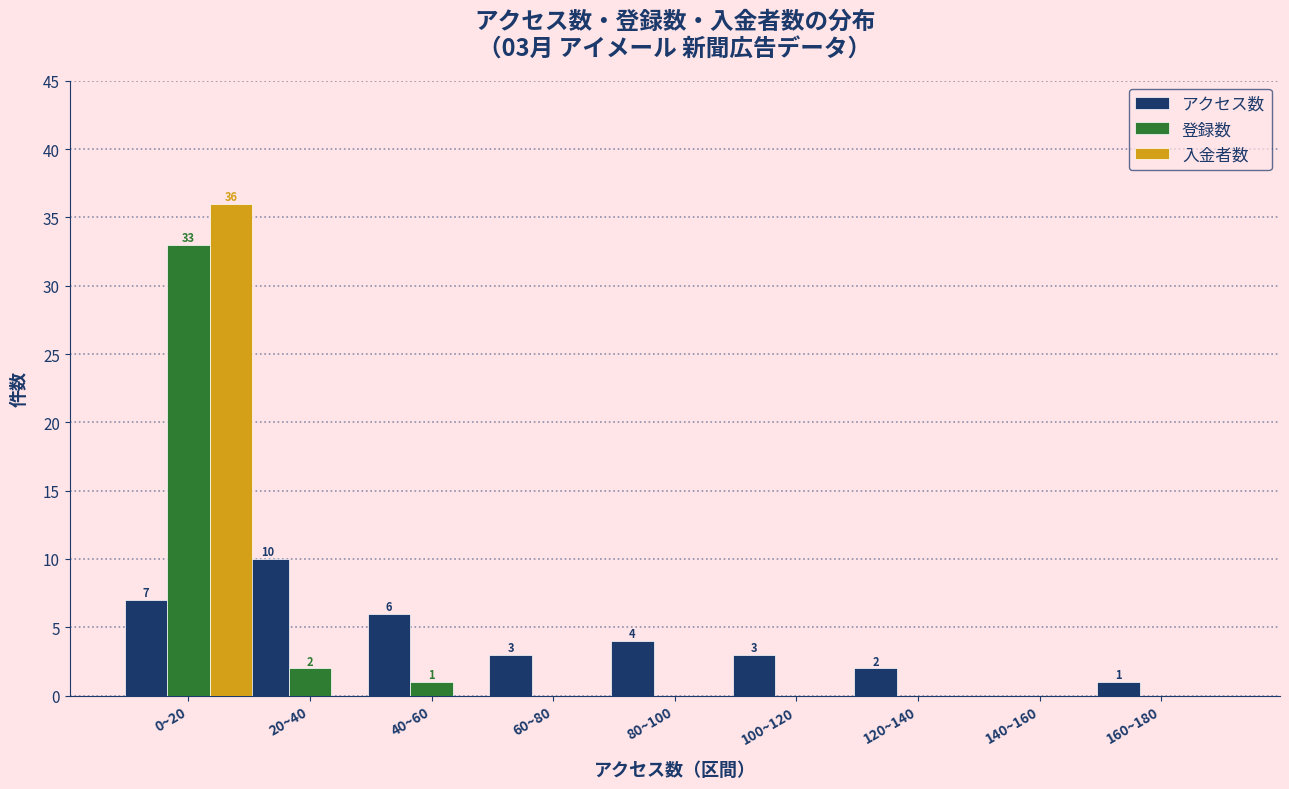

Reading left to right, list all the values displayed in this chart.

アクセス数: 0~20=7	20~40=10	40~60=6	60~80=3	80~100=4	100~120=3	120~140=2	140~160=0	160~180=1
登録数: 0~20=33	20~40=2	40~60=1	60~80=0	80~100=0	100~120=0	120~140=0	140~160=0	160~180=0
入金者数: 0~20=36	20~40=0	40~60=0	60~80=0	80~100=0	100~120=0	120~140=0	140~160=0	160~180=0